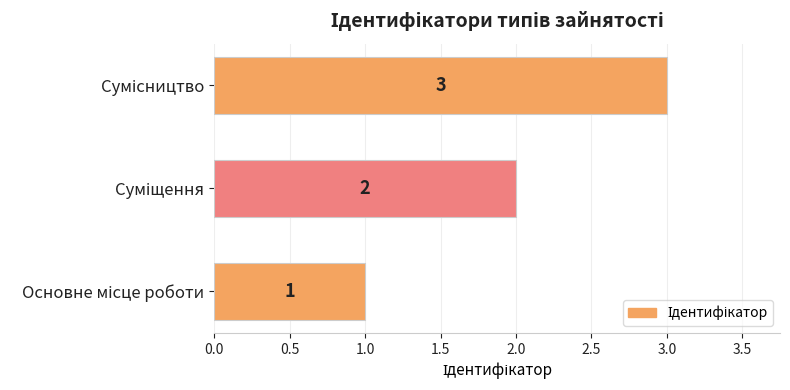

What is the sum of all values?

6